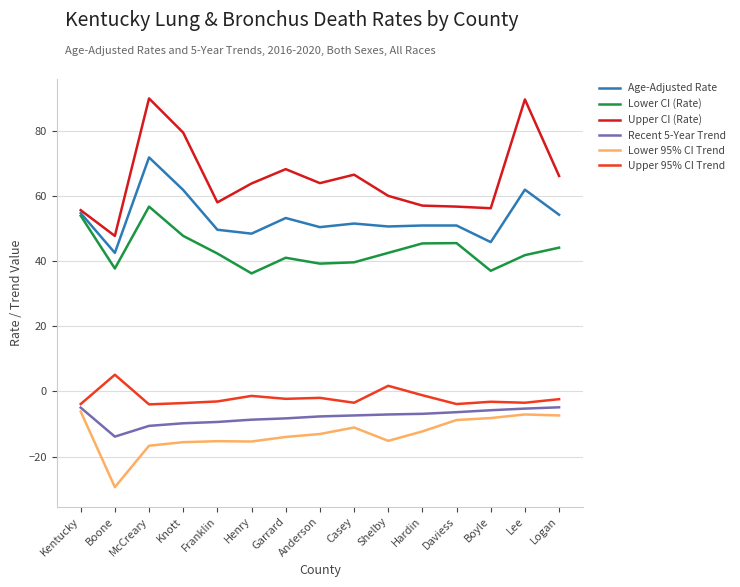

How many distinct data groups are displayed?

6